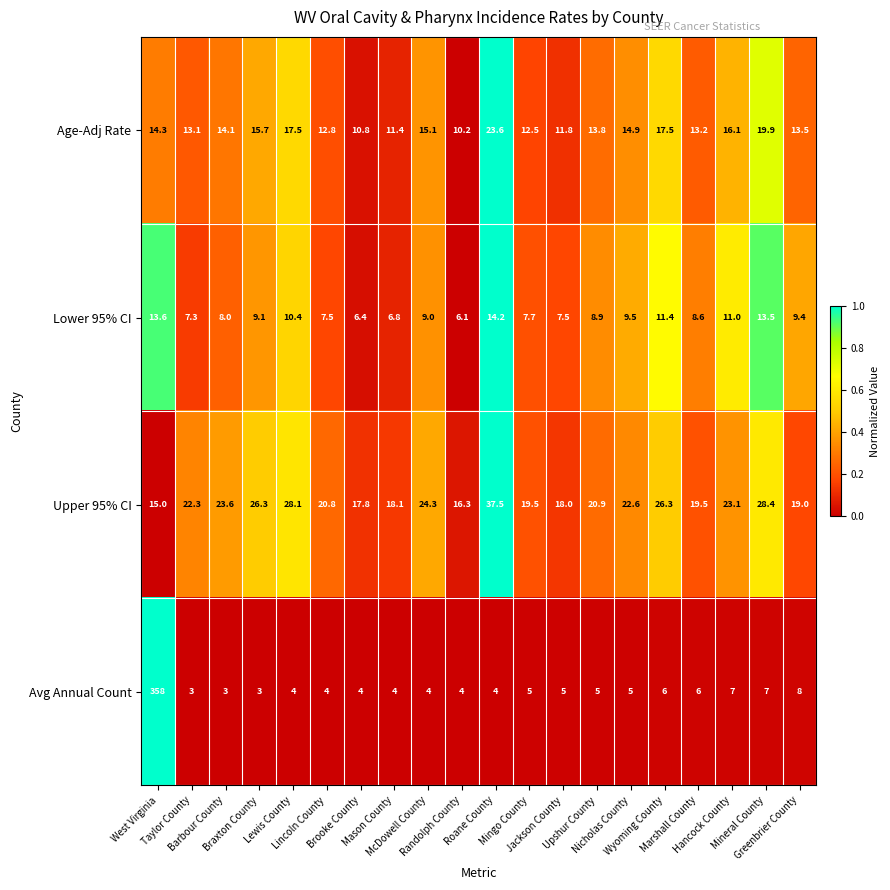

Which series has the largest total across all categories?

Avg Annual Count